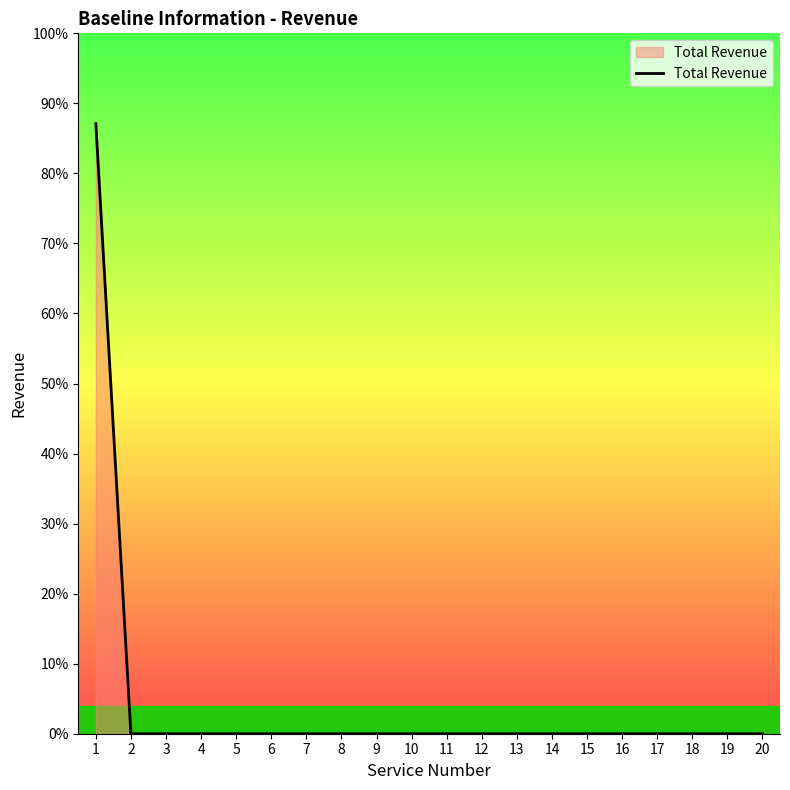

Reading left to right, list all the values displayed in this chart.

1=522668	2=0	3=0	4=0	5=0	6=0	7=0	8=0	9=0	10=0	11=0	12=0	13=0	14=0	15=0	16=0	17=0	18=0	19=0	20=0